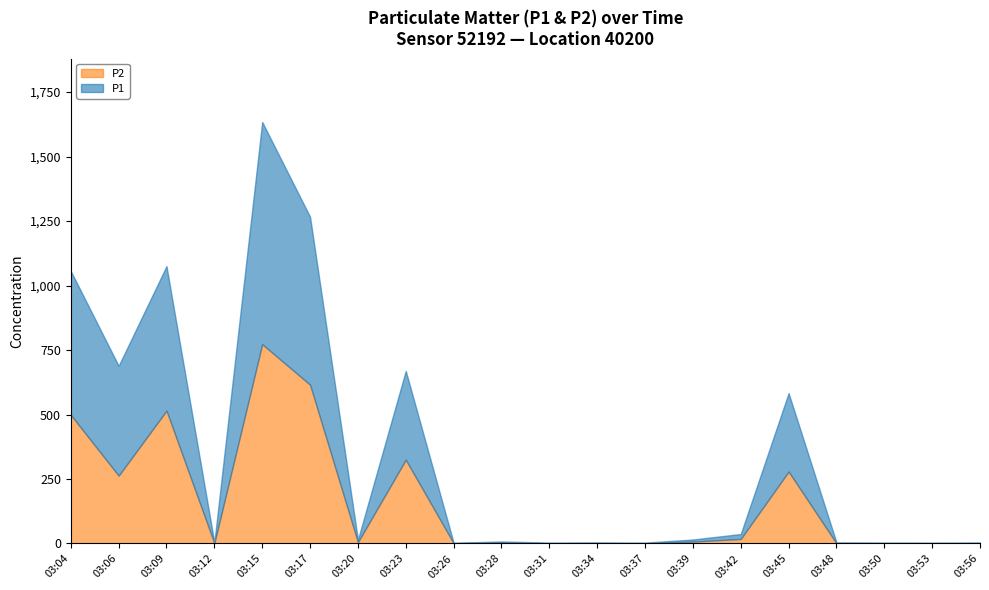

Between 03:15 and 03:45, which series saw the biggest shift?

P1